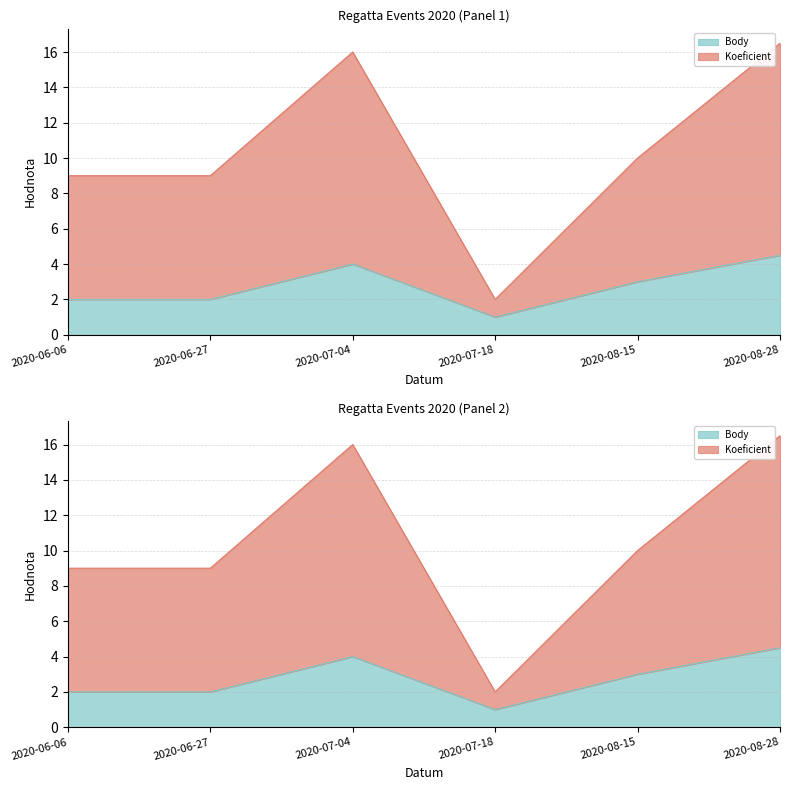

How many interior local peaks does the Koeficient series have?

1